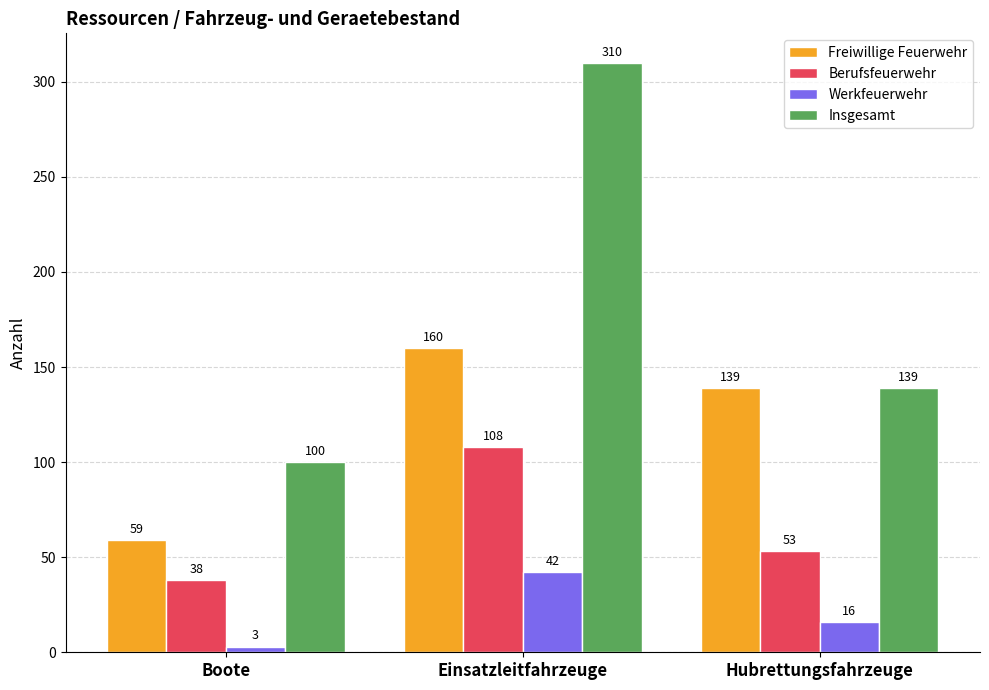

What is the highest value of the Freiwillige Feuerwehr series?

160